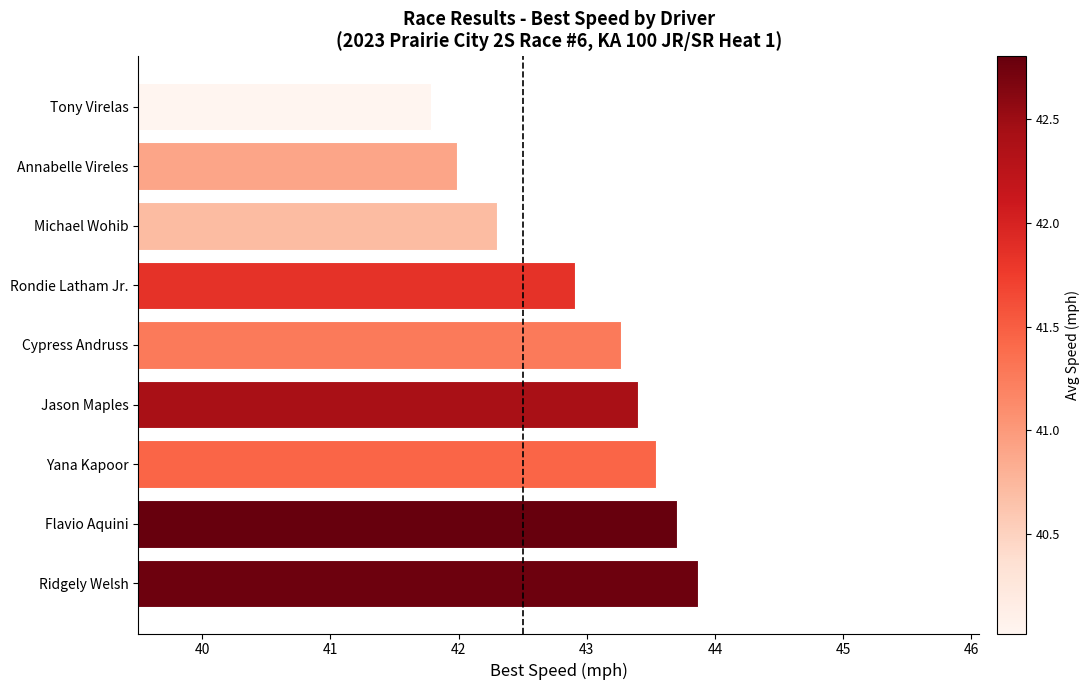

At which category does the chart reach its minimum across all series?

Tony Virelas